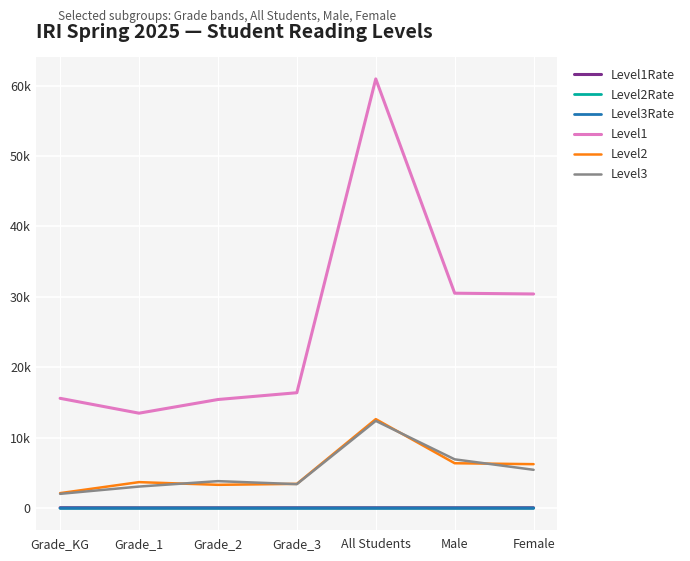

What are all the series names shown in the legend?

Level1Rate, Level2Rate, Level3Rate, Level1, Level2, Level3